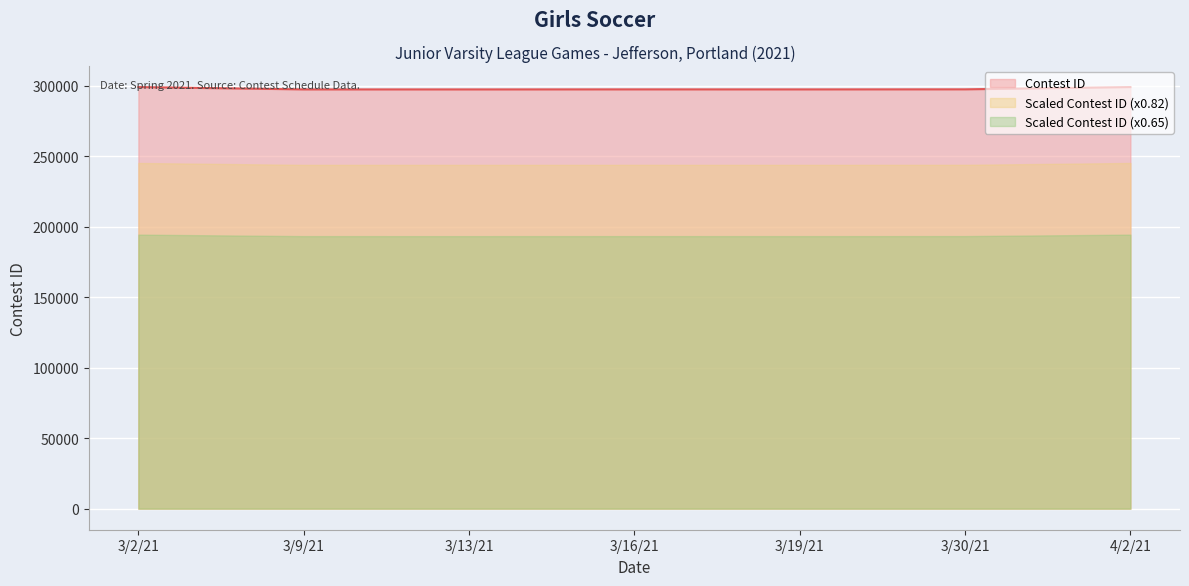

How many distinct data groups are displayed?

3